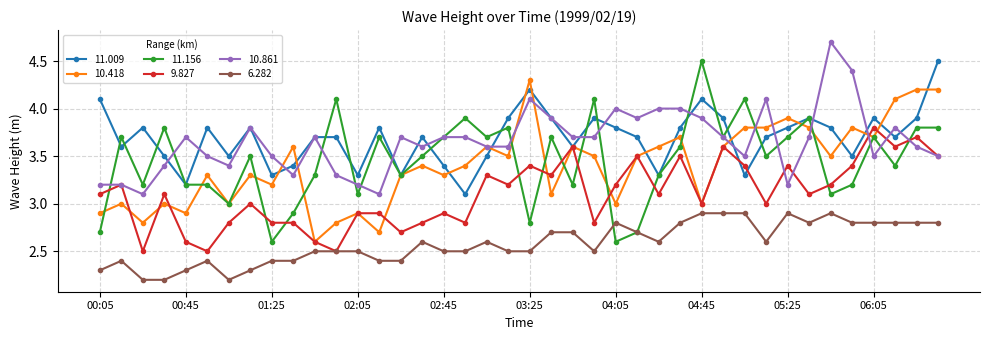

True or false: 10.861 and 6.282 cross at least once.

False